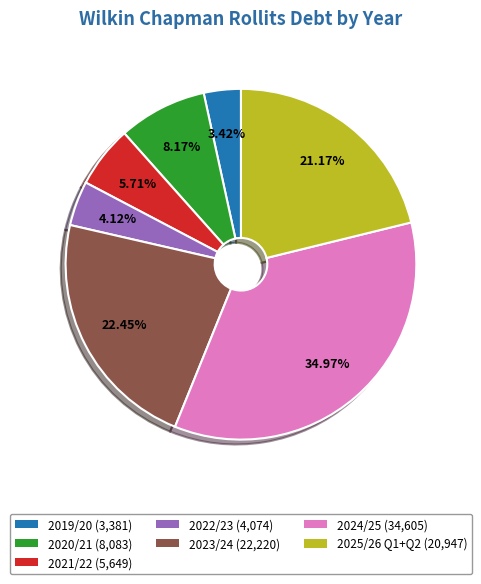

Is it true that 2024/25 is 26% of the pie?

False